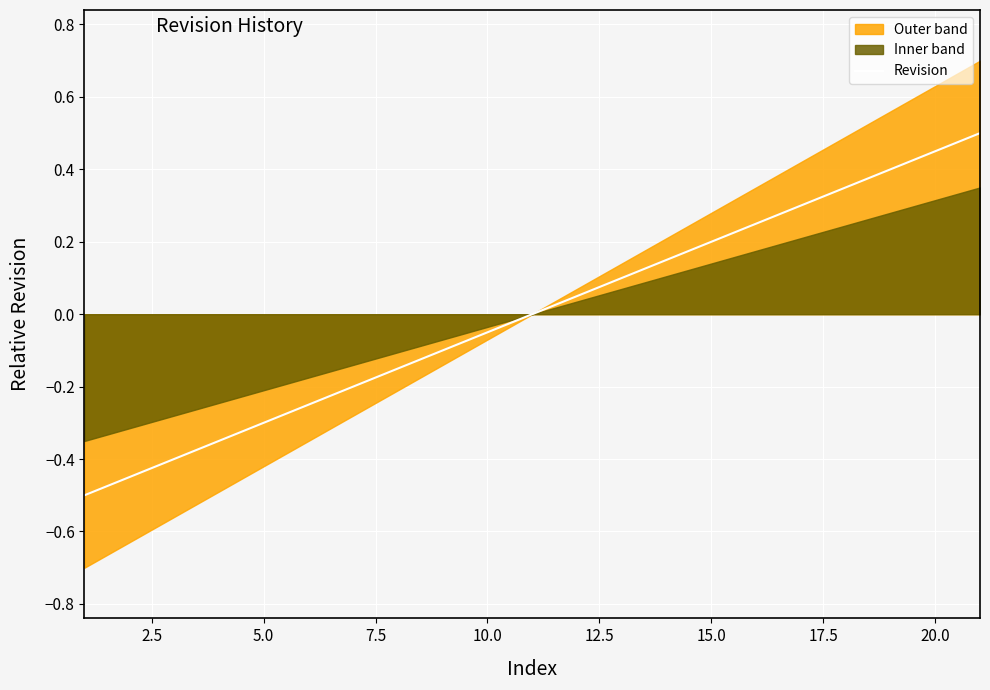

Is it true that Revision equals -0.3 at 5.0?

True